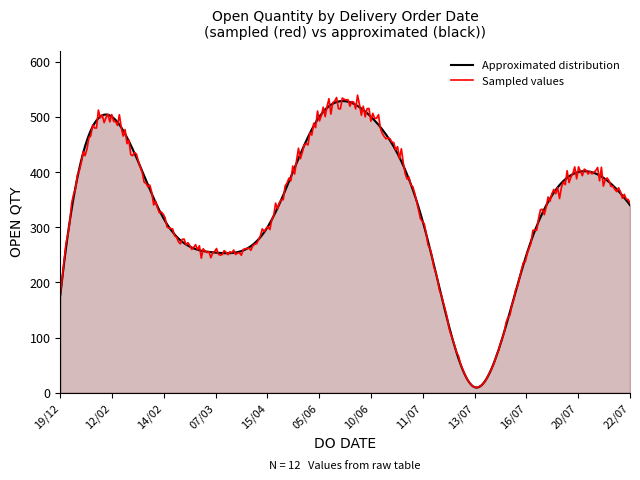

What is the sum of the values at 12/02/2019 and 15/04/2019?

800